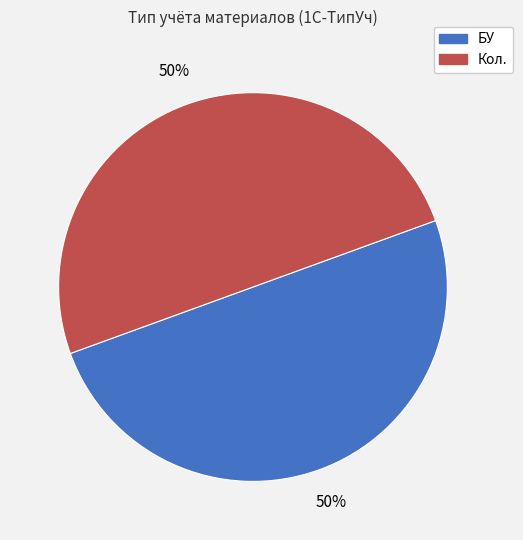

The БУ slice represents 50% of the pie. True or false?

True